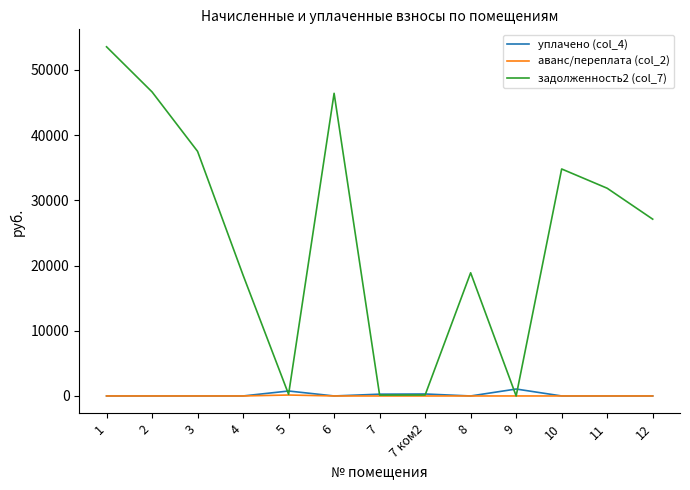

List the series in order of their peak value, lowest first.

аванс/переплата (col_2), уплачено (col_4), задолженность2 (col_7)